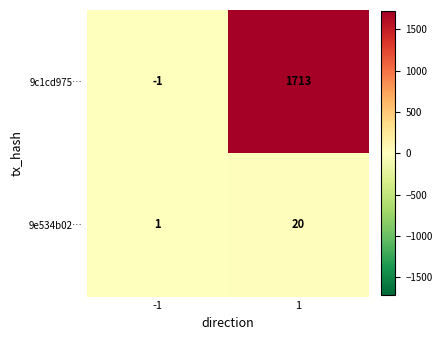

Which series has the largest range (max minus min)?

9c1cd975…